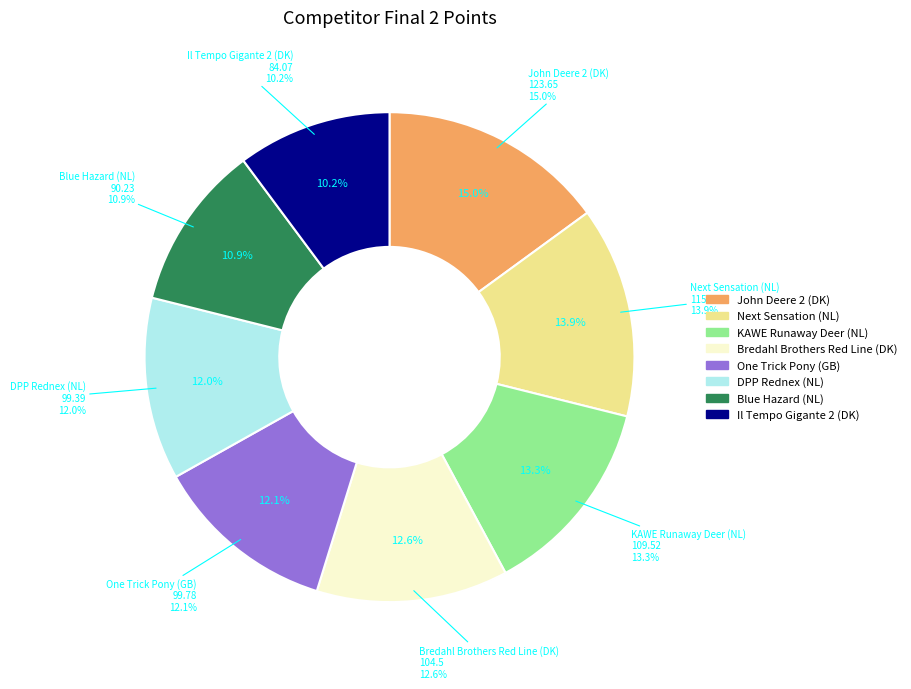

To the nearest percent, what is the difference between the DPP Rednex (NL) and Blue Hazard (NL) slice percentages?

1%